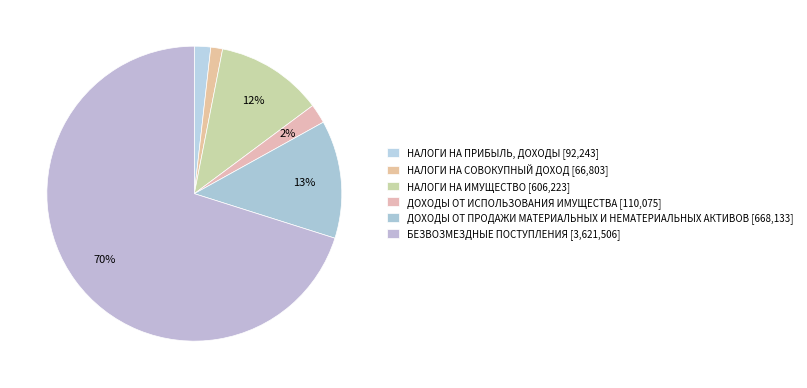

Does any single category account for the majority?

Yes